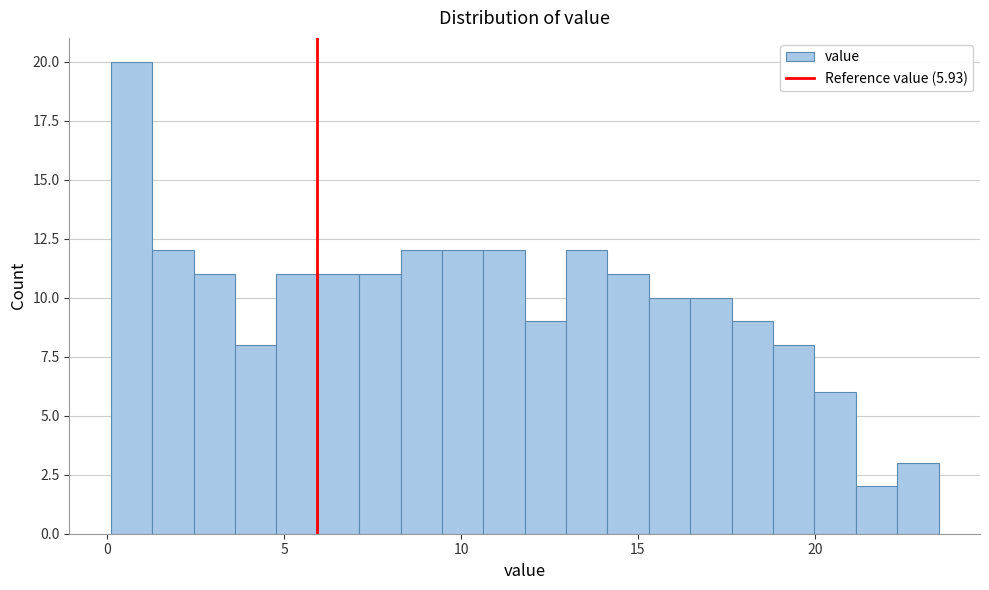

Around what value on the x-axis is the tallest bar? Give the approximate position of its centre, as read against the axis.

0.5